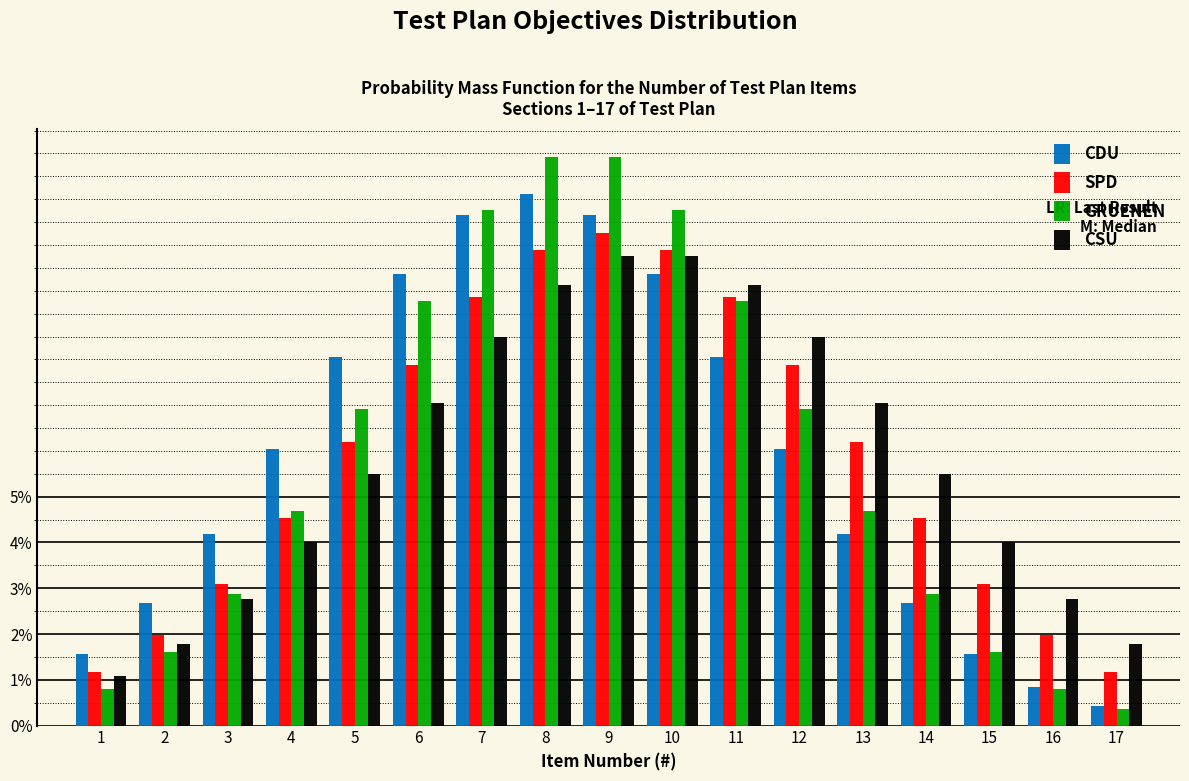

Are the bars grouped side by side (vs. stacked)?

Yes